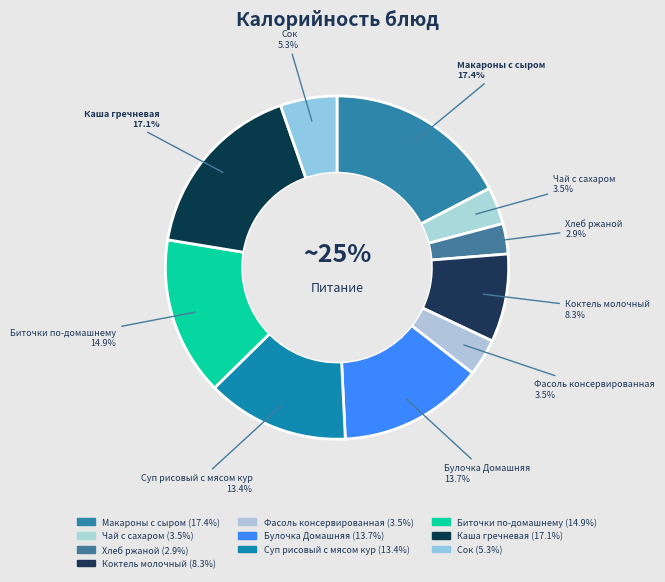

To the nearest percent, what portion does Хлеб ржаной represent?

3%